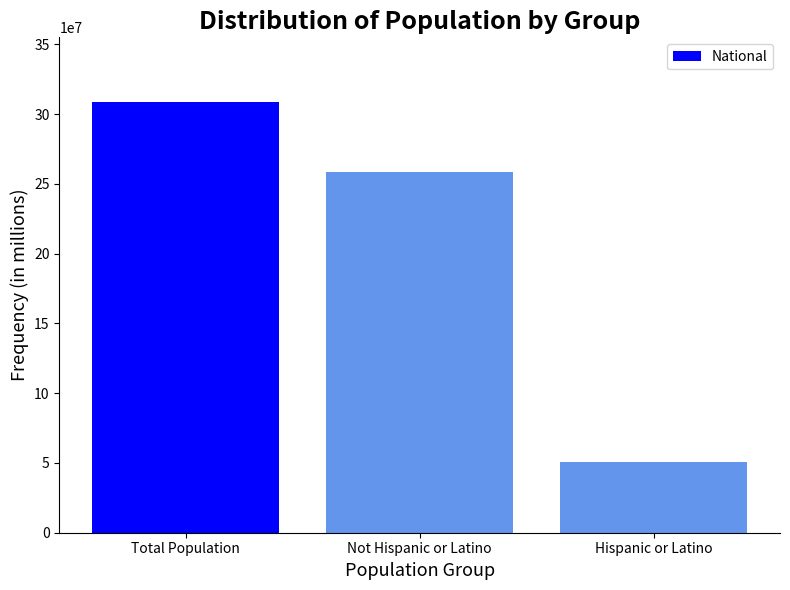

Rank the categories by value from lowest to highest.

Hispanic or Latino, Not Hispanic or Latino, Total Population